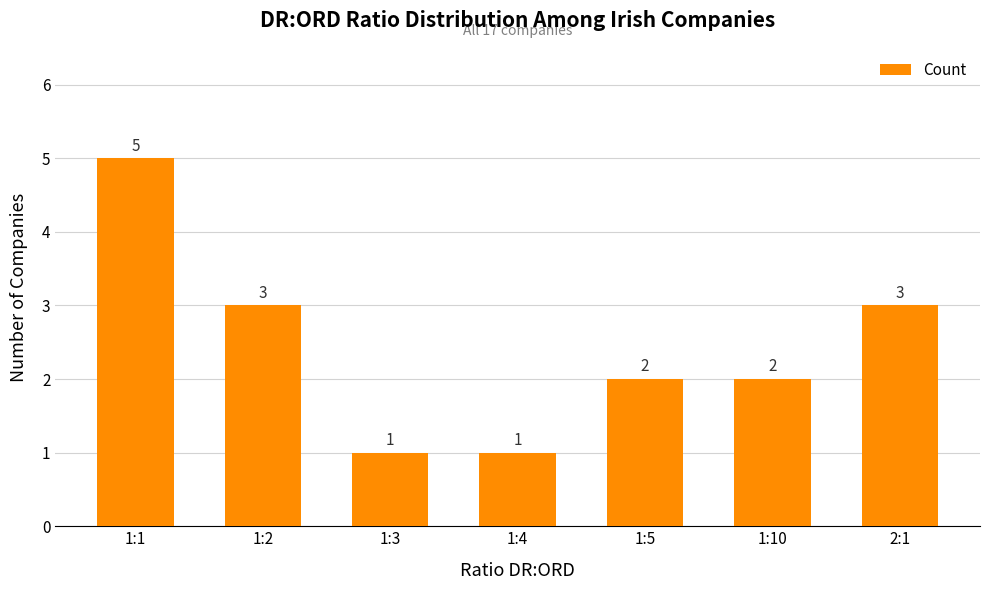

What is the value of the 1st bar from the left?

5